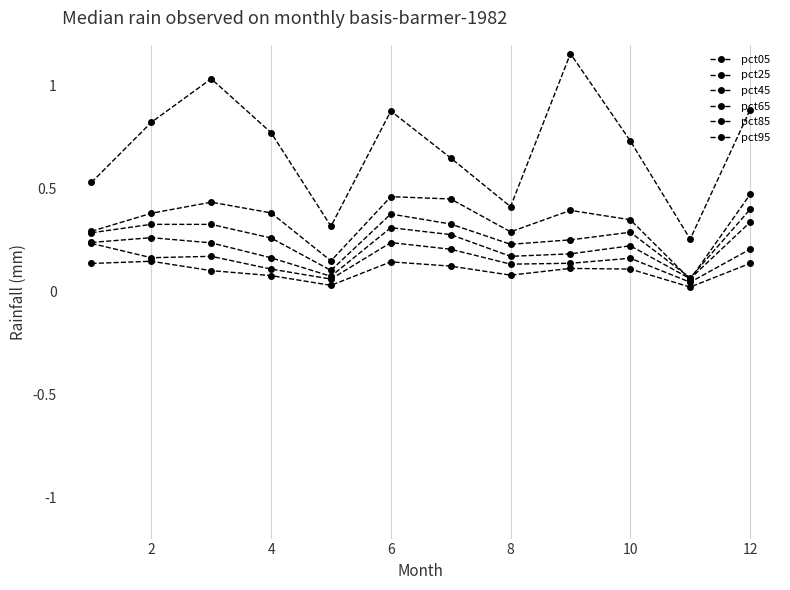

How many lines are shown in the chart?

6